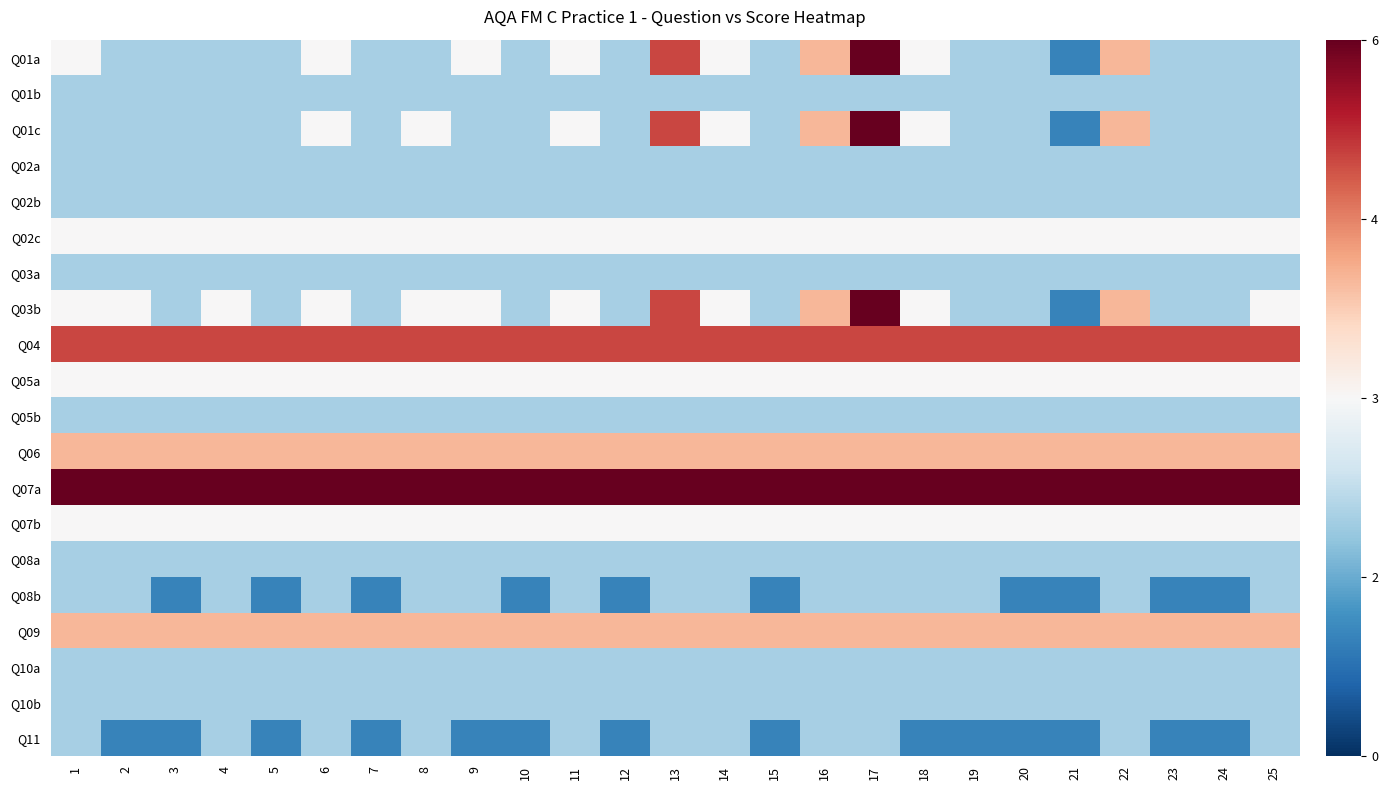

Which has a higher value, 10 or 9?

9